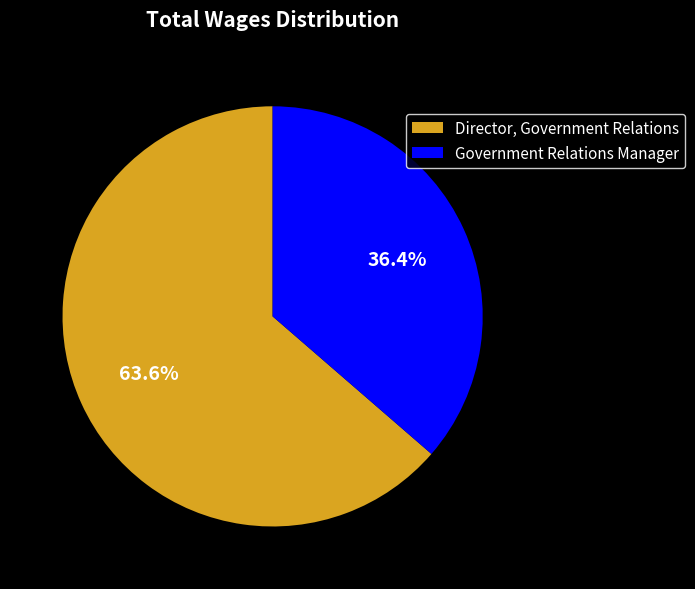

To the nearest percent, what is the combined percentage of Government Relations Manager and Director, Government Relations?

100%